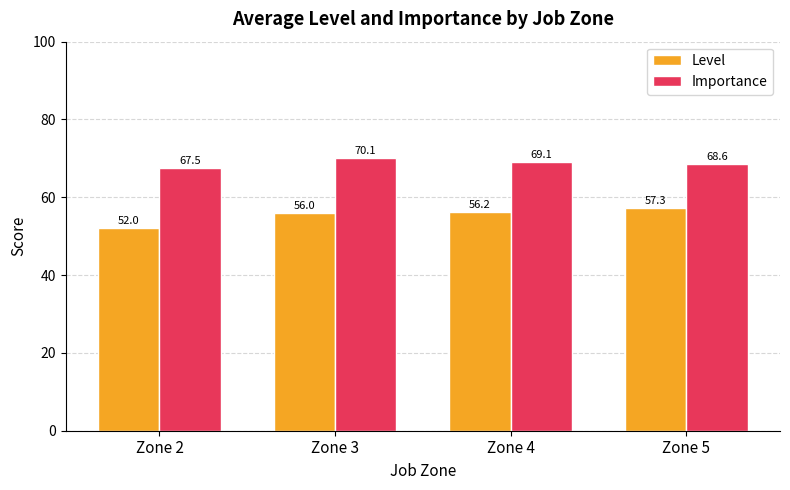

Which series has the largest range (max minus min)?

Level